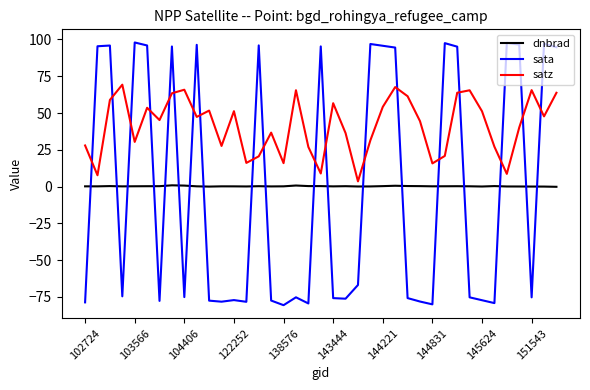

Which series has the widest spread of values?

sata